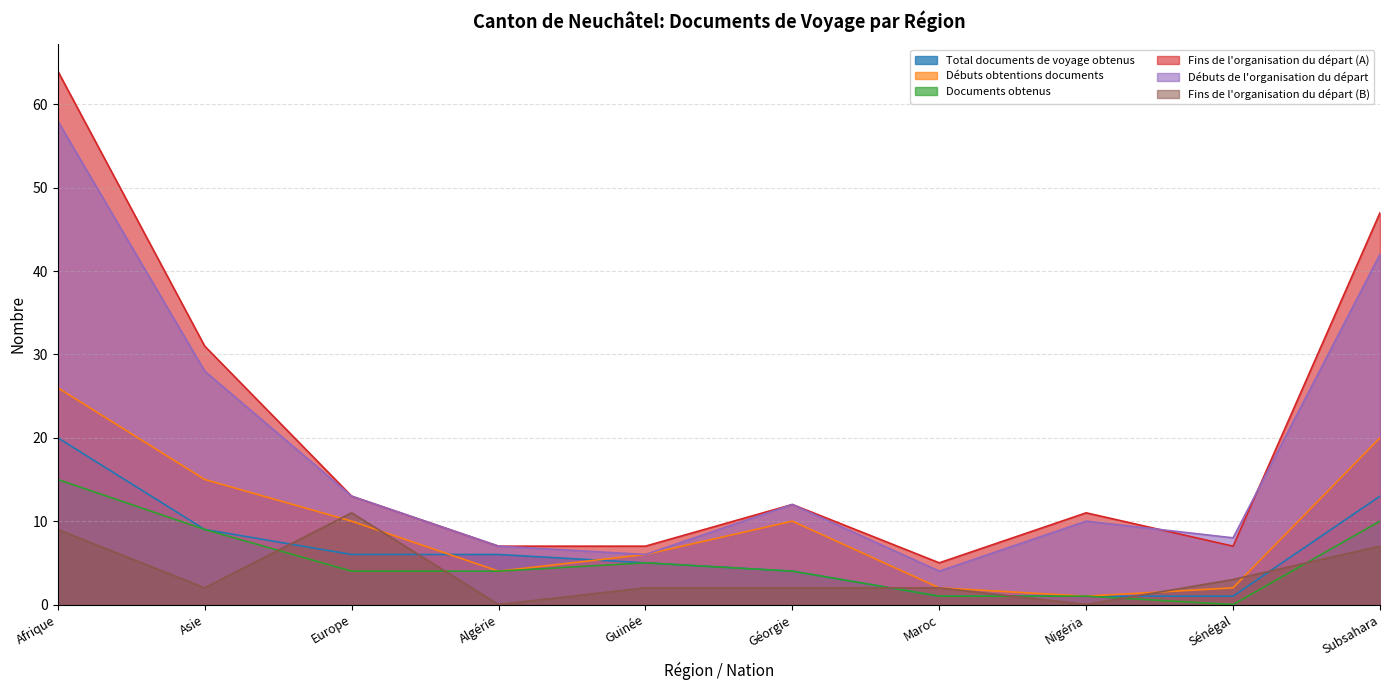

True or false: Fins de l'organisation du départ (A) and Débuts obtentions documents intersect in this chart.

False